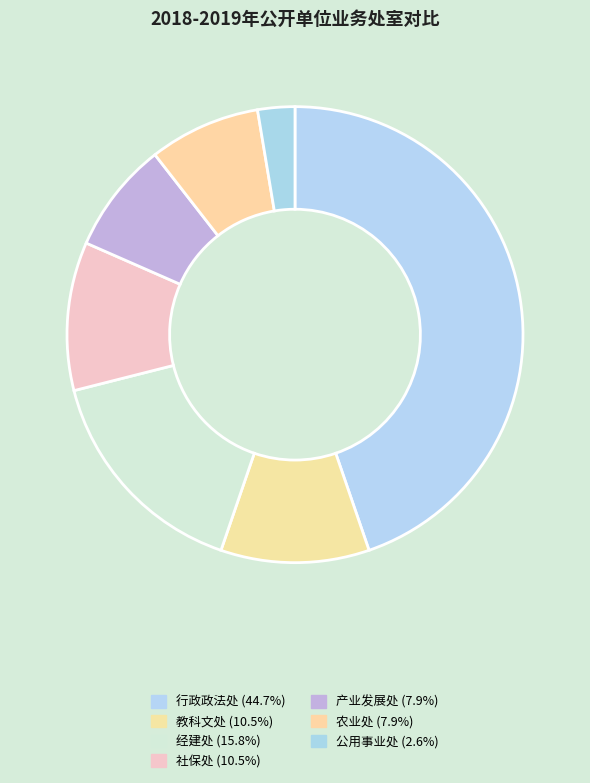

Which has a higher value, 行政政法处 or 产业发展处?

行政政法处